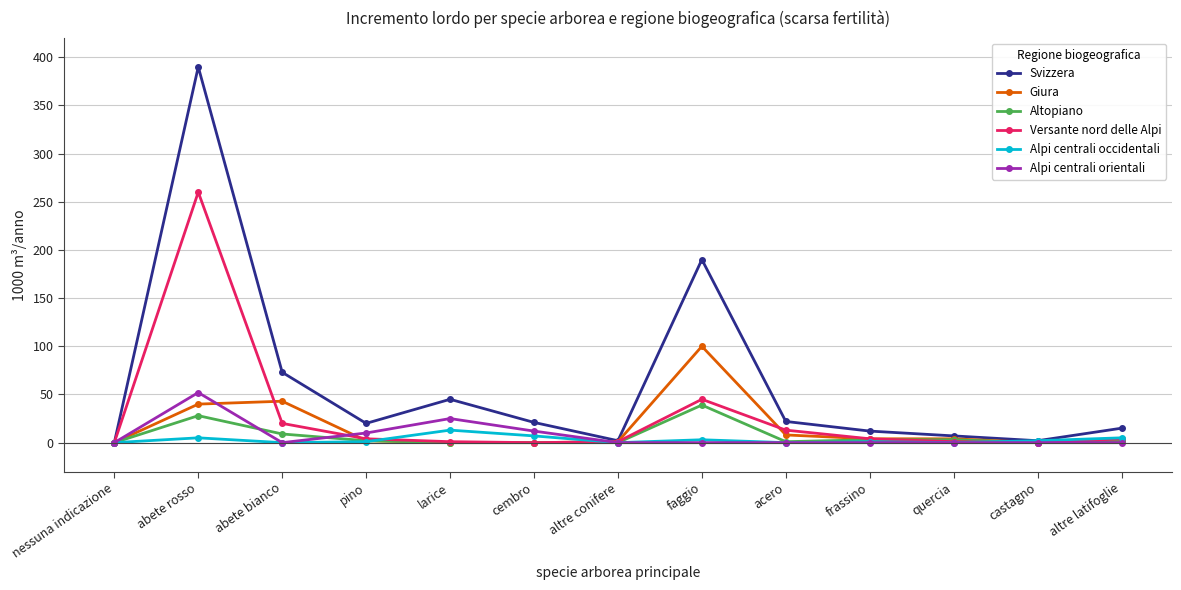

At which category is the sum across all series the highest?

abete rosso